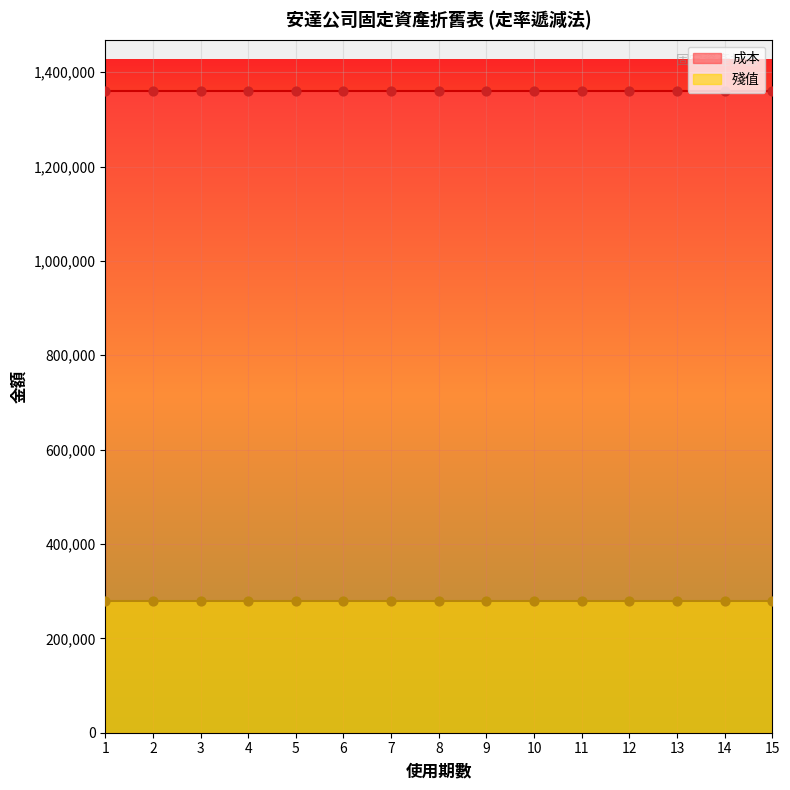

Which series has the widest spread of Y values?

成本